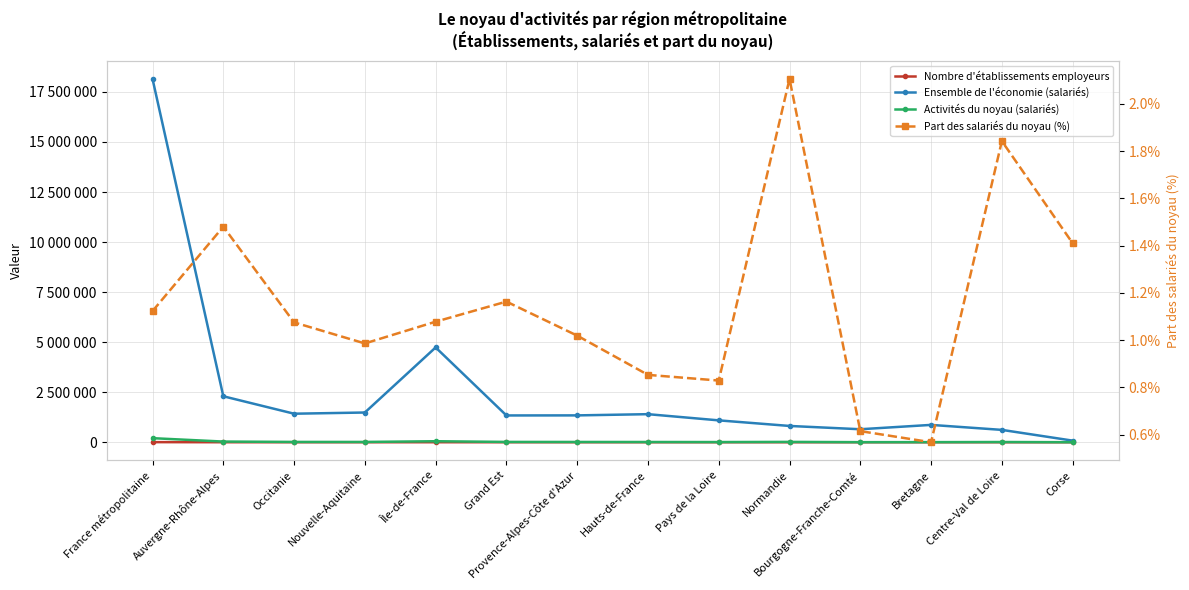

True or false: Activités du noyau (salariés) and Nombre d'établissements employeurs intersect in this chart.

False